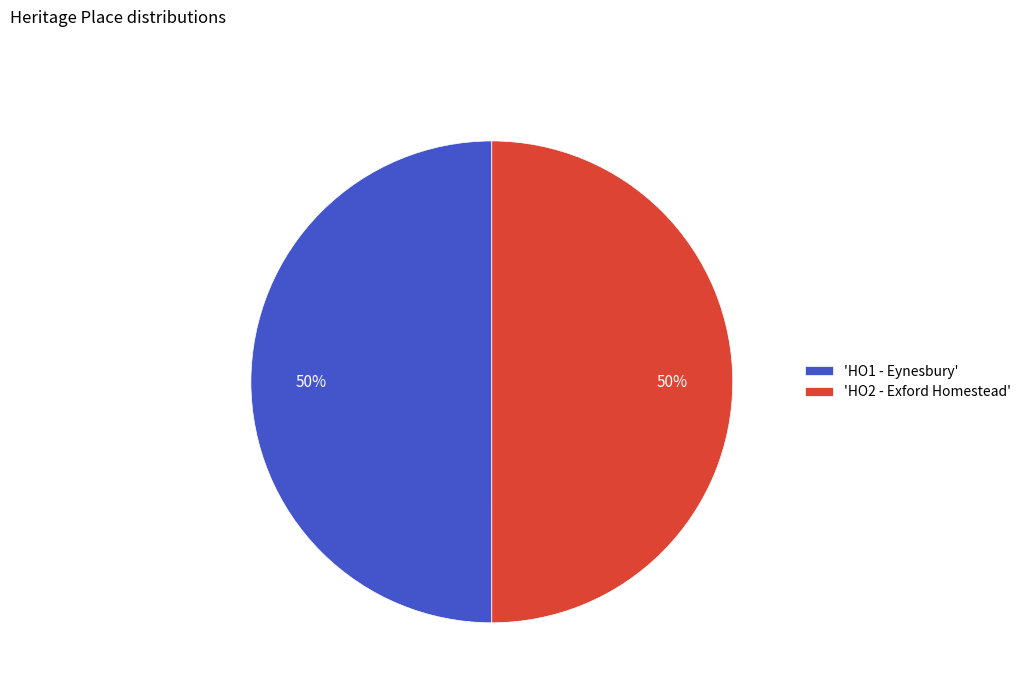

To the nearest percent, what is the combined percentage of 'HO1 - Eynesbury' and 'HO2 - Exford Homestead'?

100%